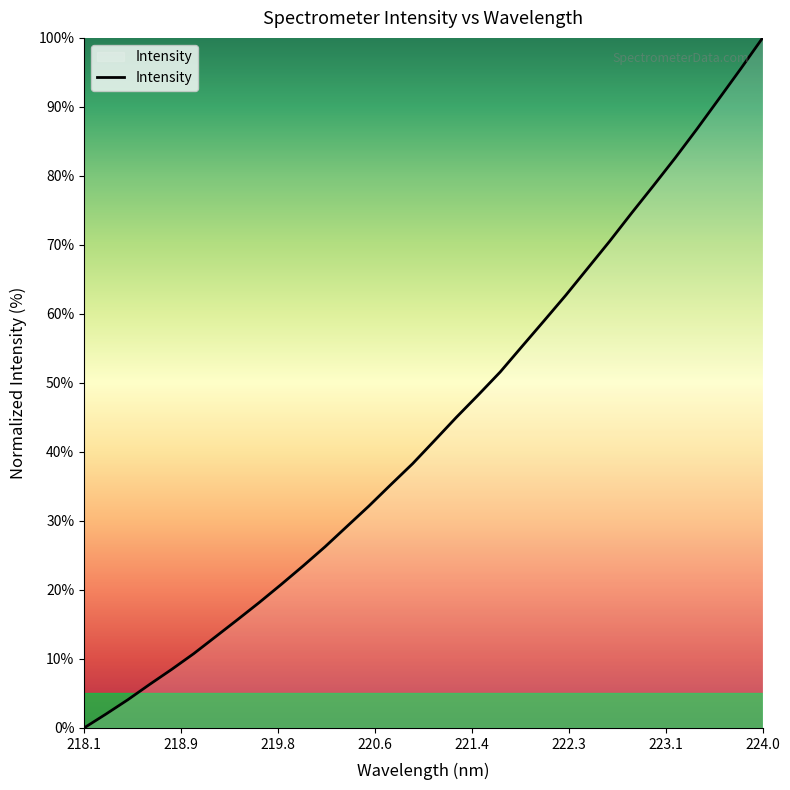

Reading right to left, list all the values displayed in this chart.

100.0	95.5	91.2	86.8	82.6	78.6	74.6	70.5	66.6	62.7	59.0	55.3	51.6	48.3	45.0	41.6	38.3	35.2	32.1	29.2	26.3	23.5	20.8	18.2	15.7	13.2	10.8	8.5	6.3	4.1	2.0	0.0